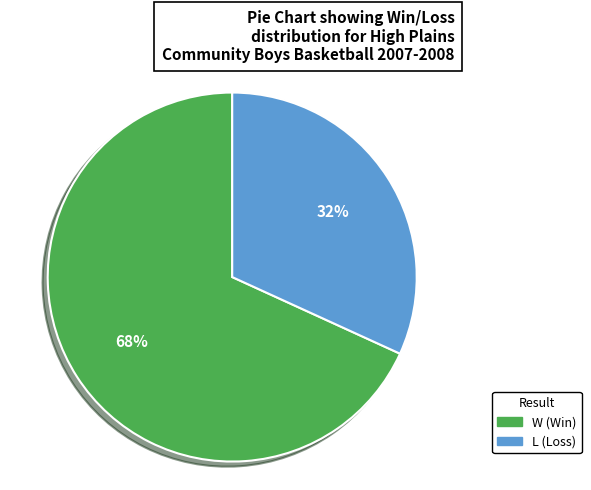

What is the smallest slice in the pie chart?

L